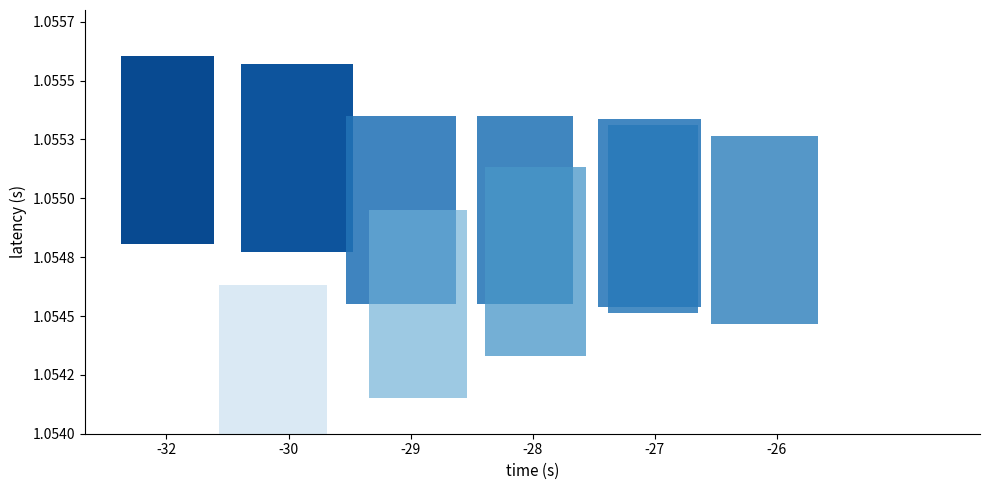

Which series has the largest total across all categories?

27